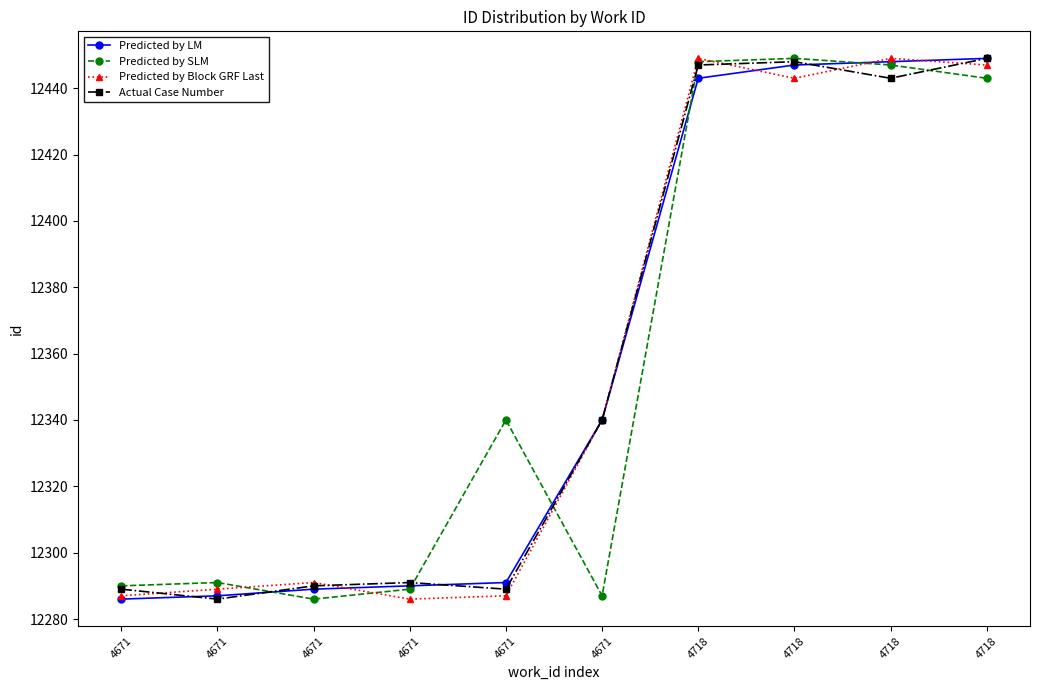

Is it true that Predicted by SLM equals 12340 at 4671?

True